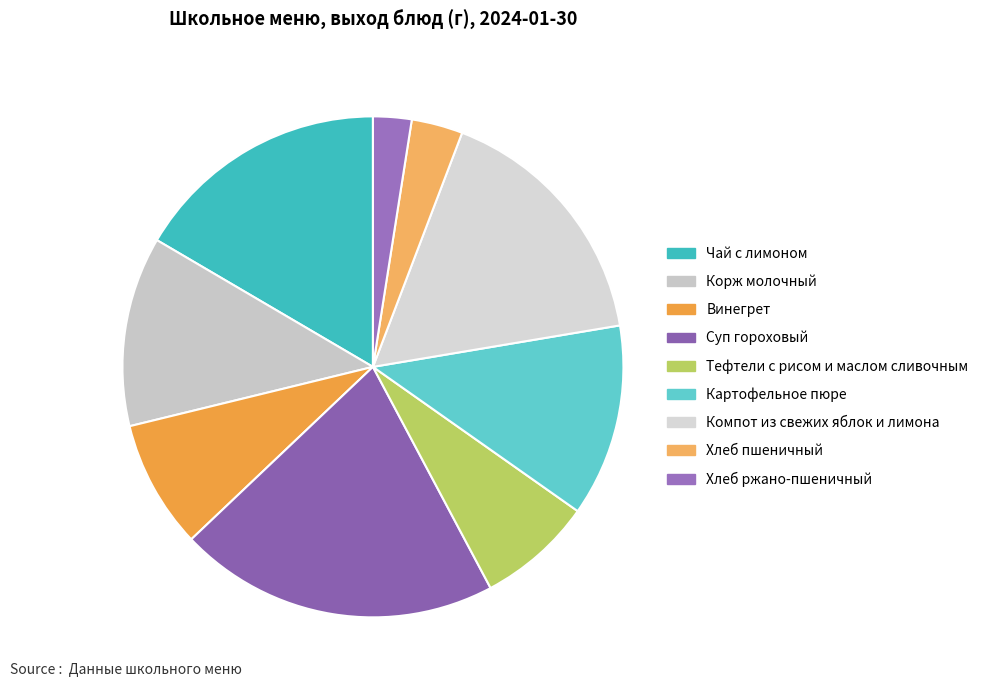

Which category has the biggest portion of the pie?

Суп гороховый